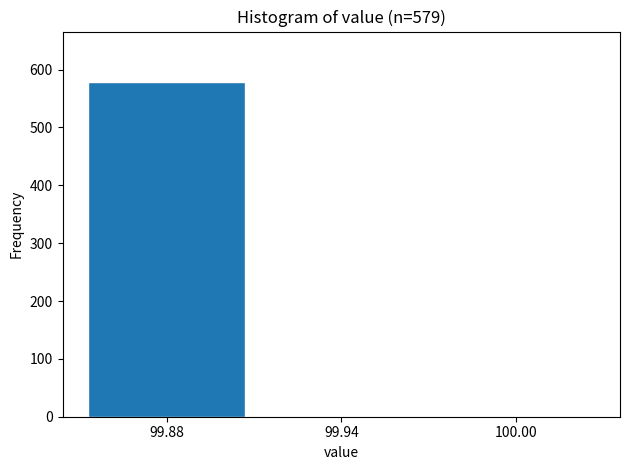

Which range on the x-axis has the tallest bar?

99.85 to 99.91